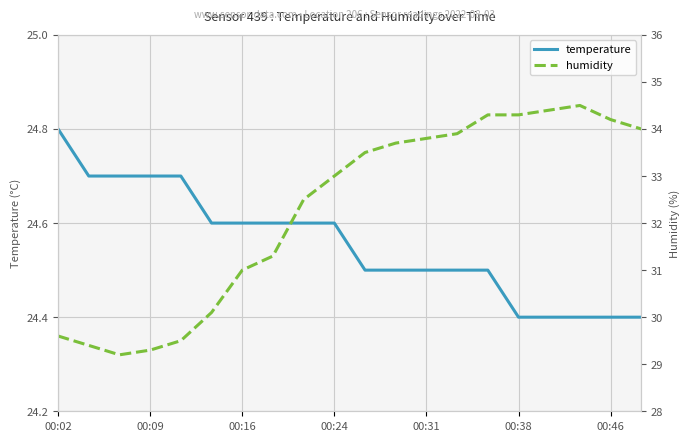

The value of temperature at 00:46 is 41.8. True or false?

False